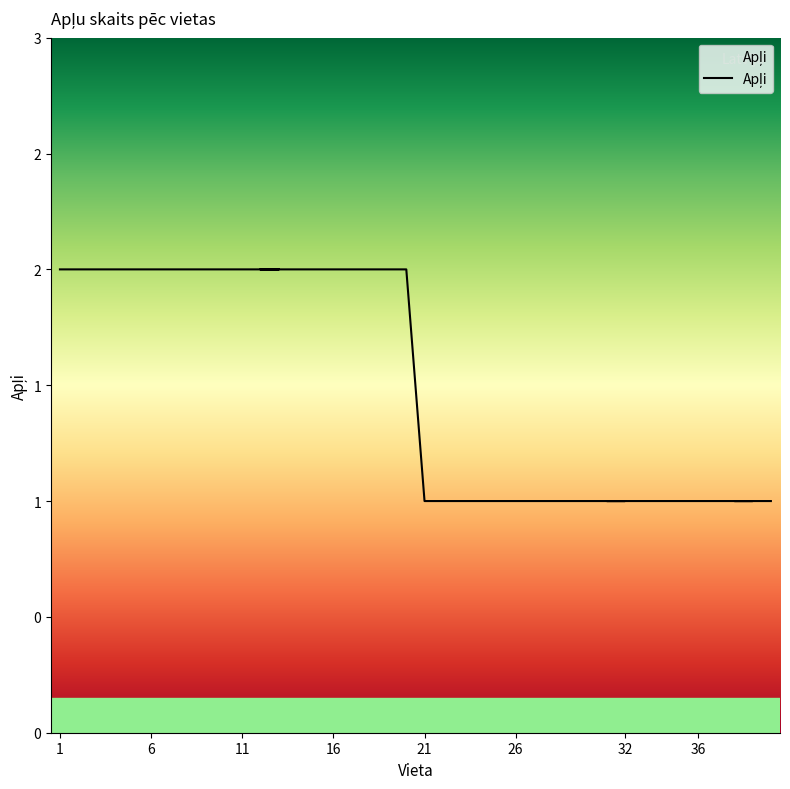

What is the change in value from 19 to 26?

-1